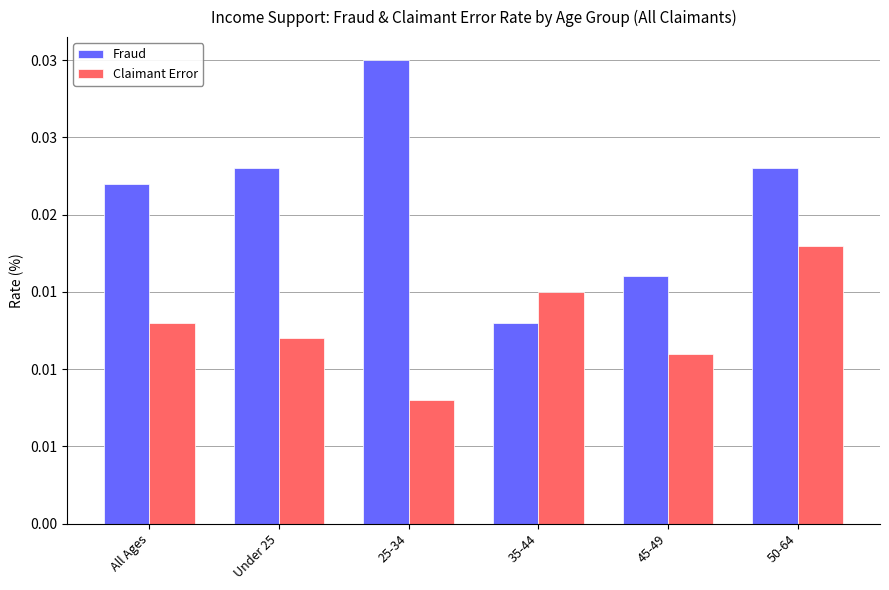

The value of Claimant Error at All Ages is 0.0. True or false?

True